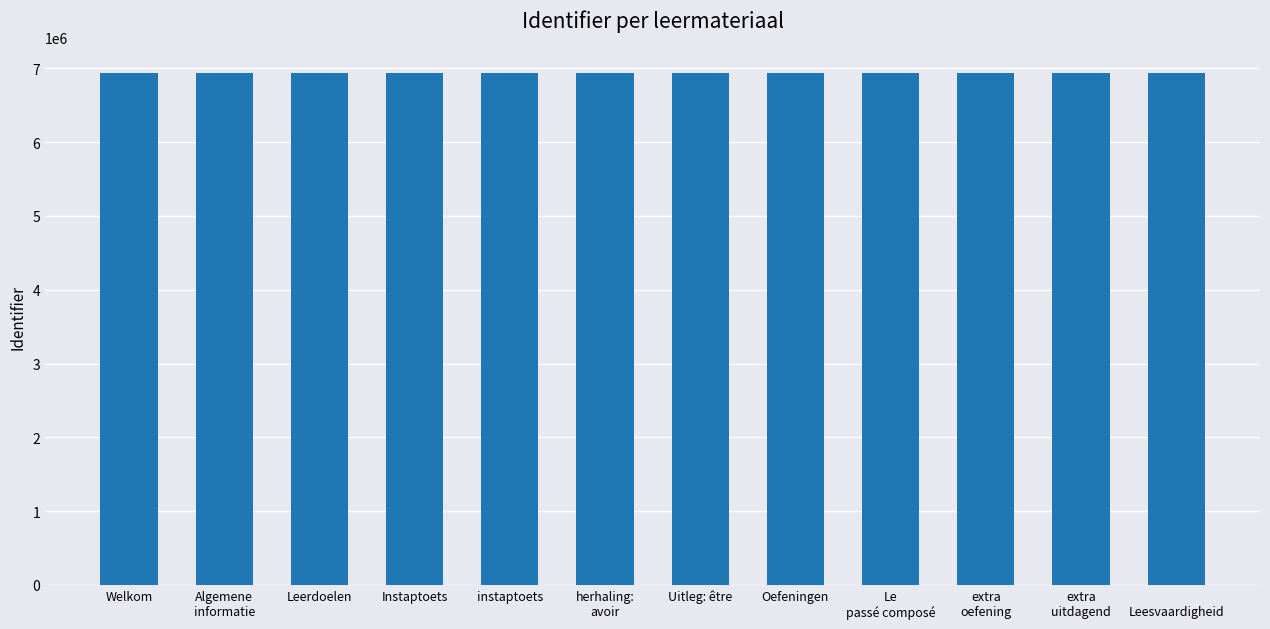

What is the difference between the values at Instaptoets and extra
uitdagend?

10